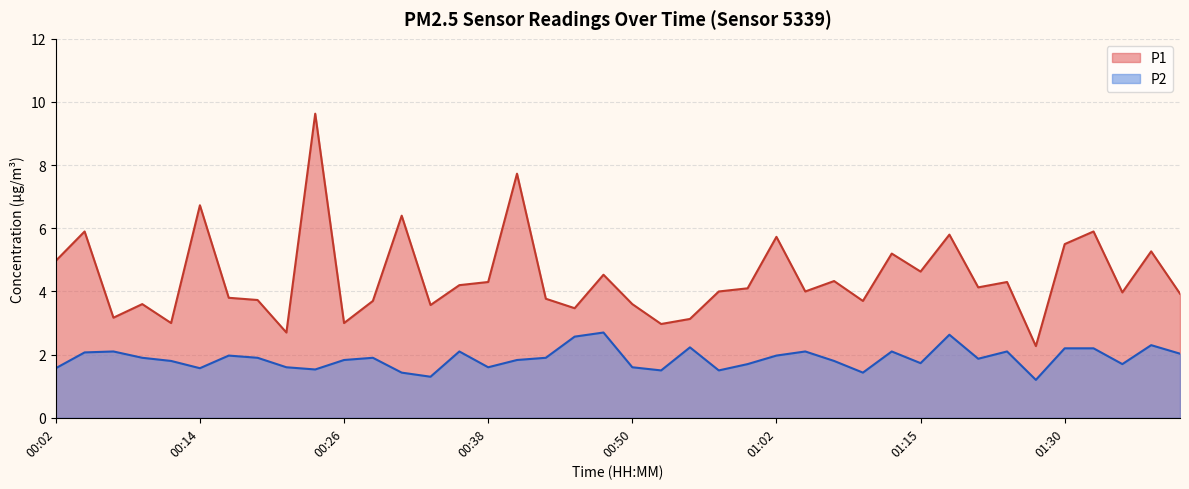

Which has a higher value, 01:28 or 00:55?

00:55